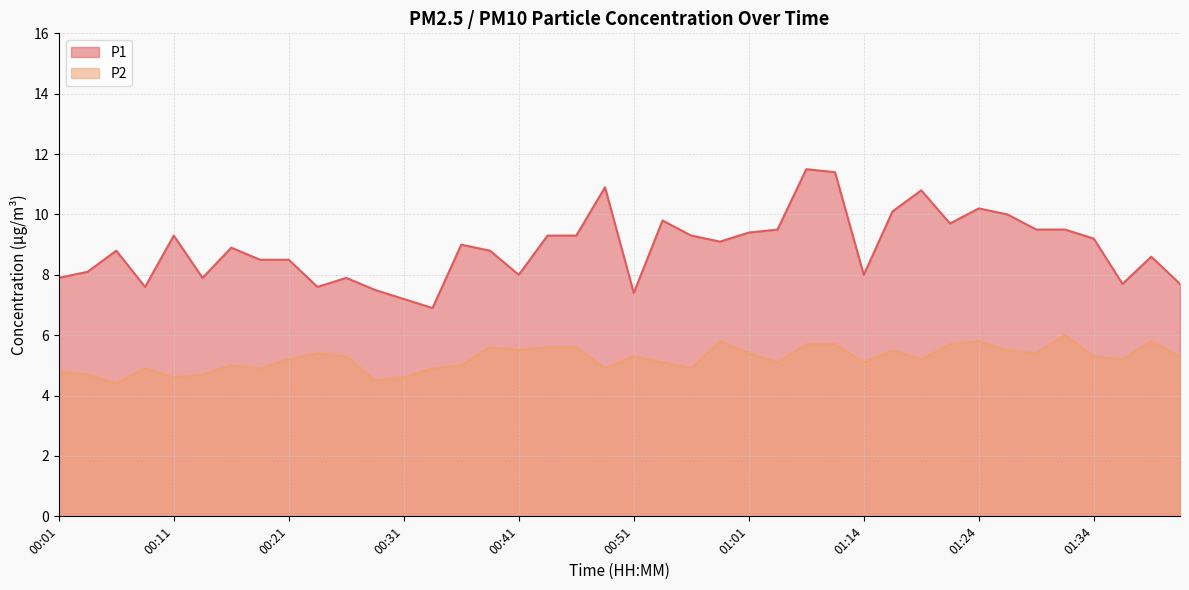

Is it true that P1 equals 8.9 at 00:16?

True